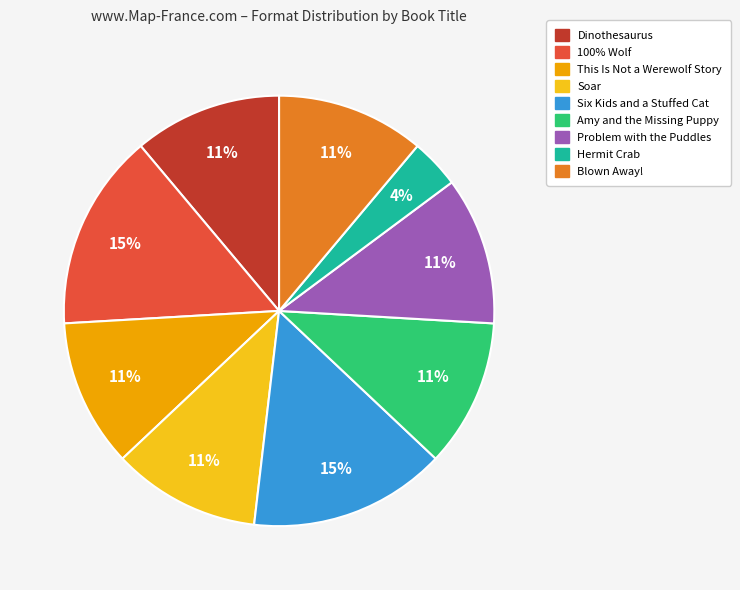

Which slice is the smallest?

Hermit Crab